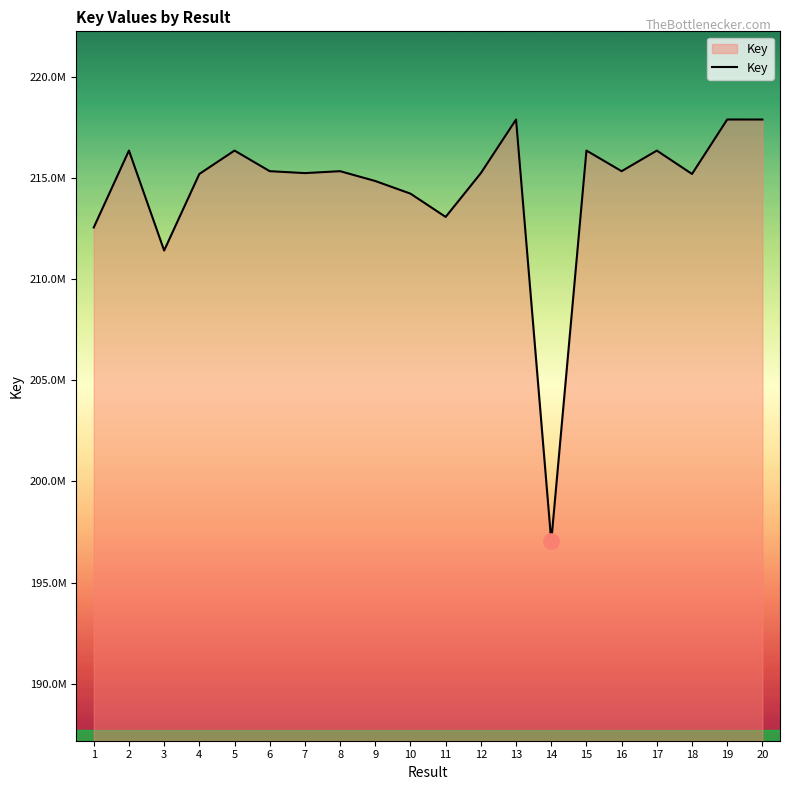

What is the ratio of the value at 4 to the value at 3?

1.0